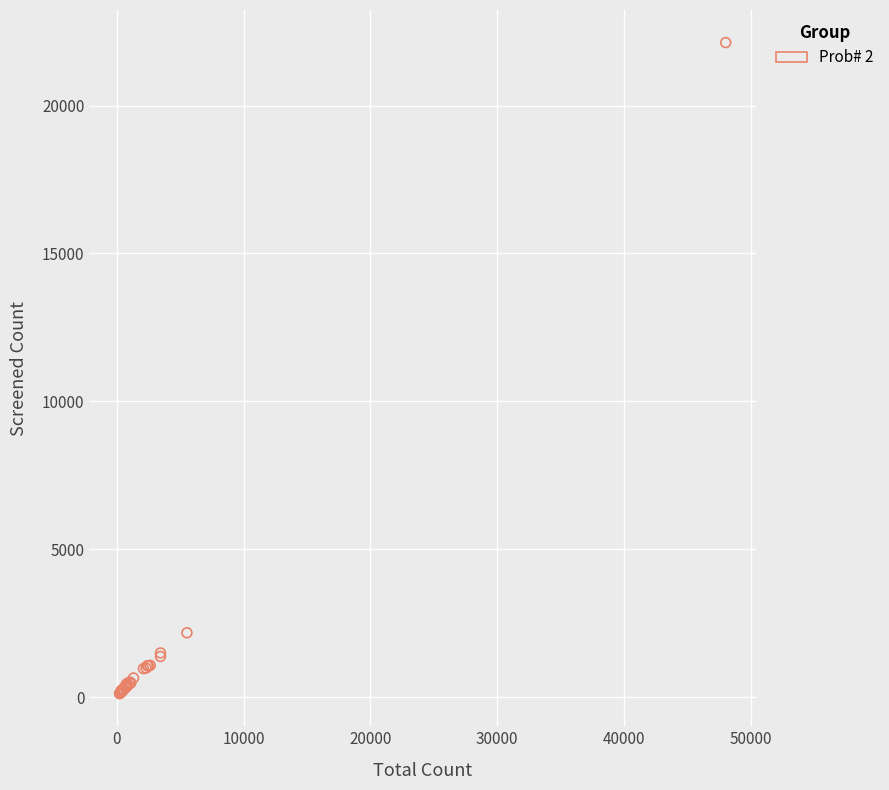

What Y value in the scatter plot is closest to 11123?

2177